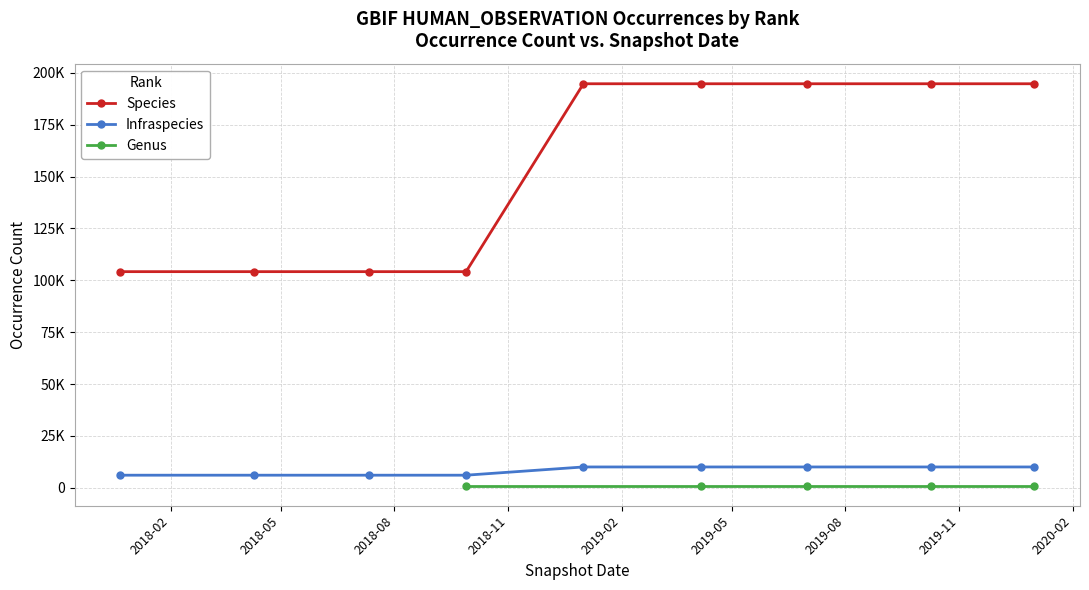

Rank the categories by Species value from highest to lowest.

2019-02, 2019-05, 2019-08, 2019-11, 2020-02, 2018-02, 2018-05, 2018-08, 2018-11